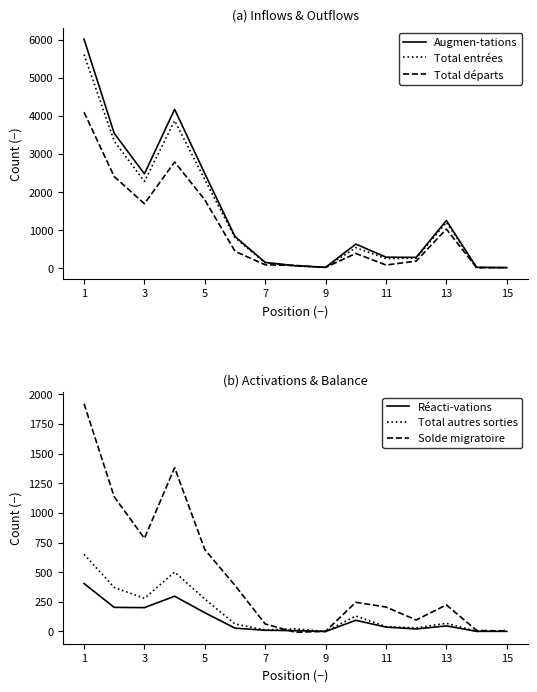

What is the highest value of the Solde migratoire series?

1920